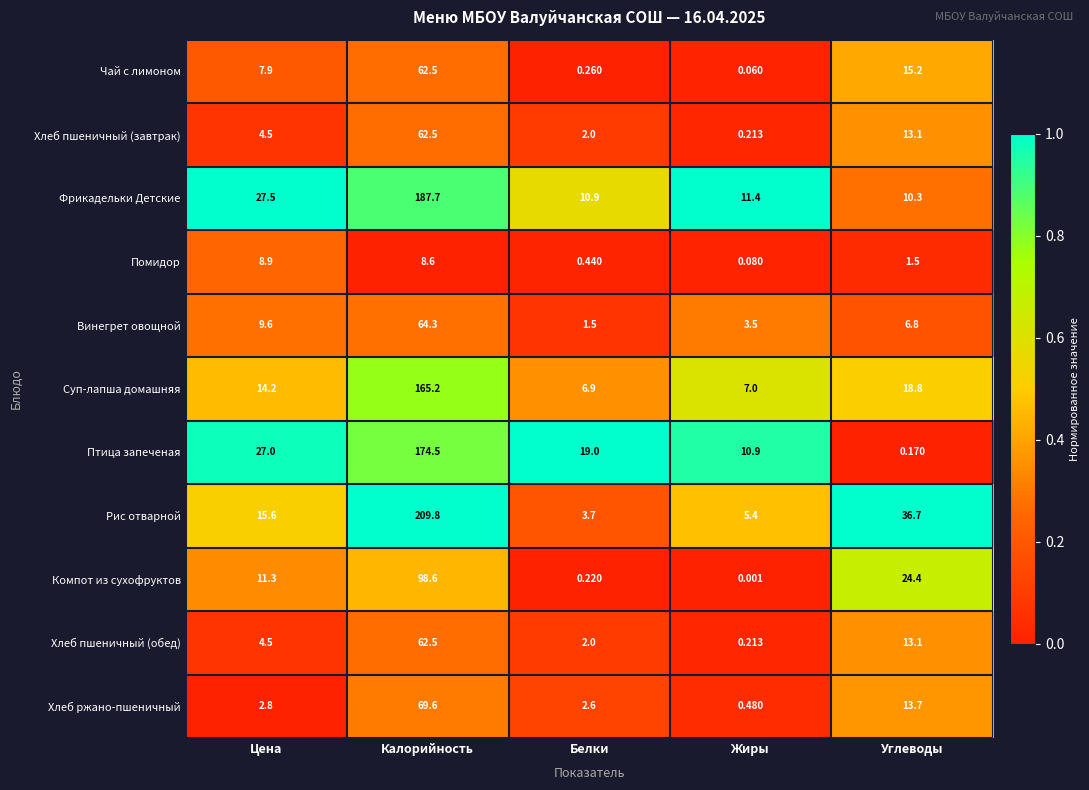

Which series has the largest range (max minus min)?

Рис отварной